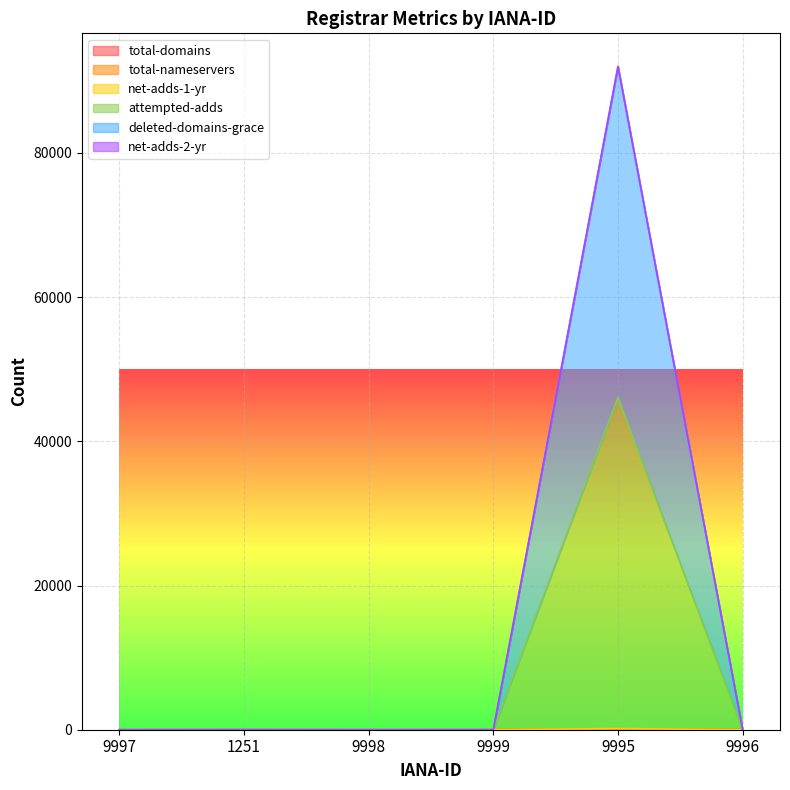

How many categories are shown in the chart?

6